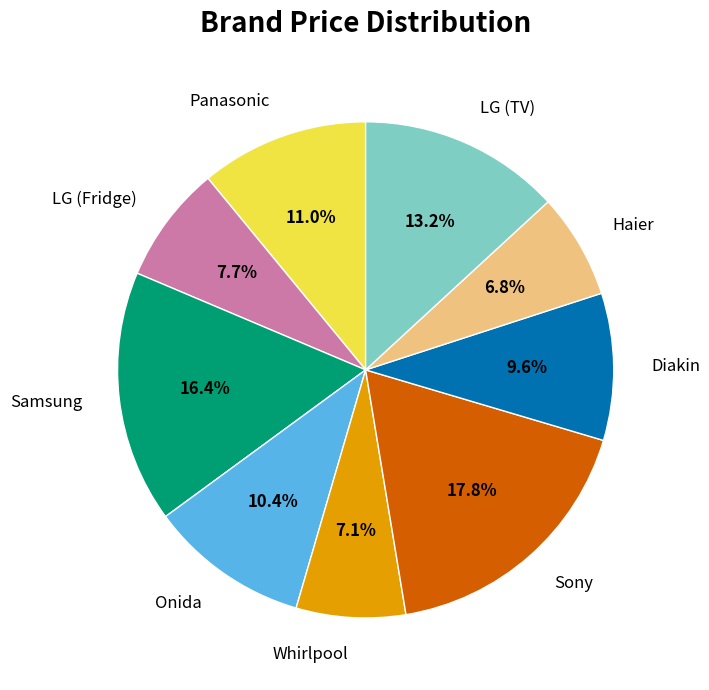

True or false: Diakin accounts for 10% of the total.

True